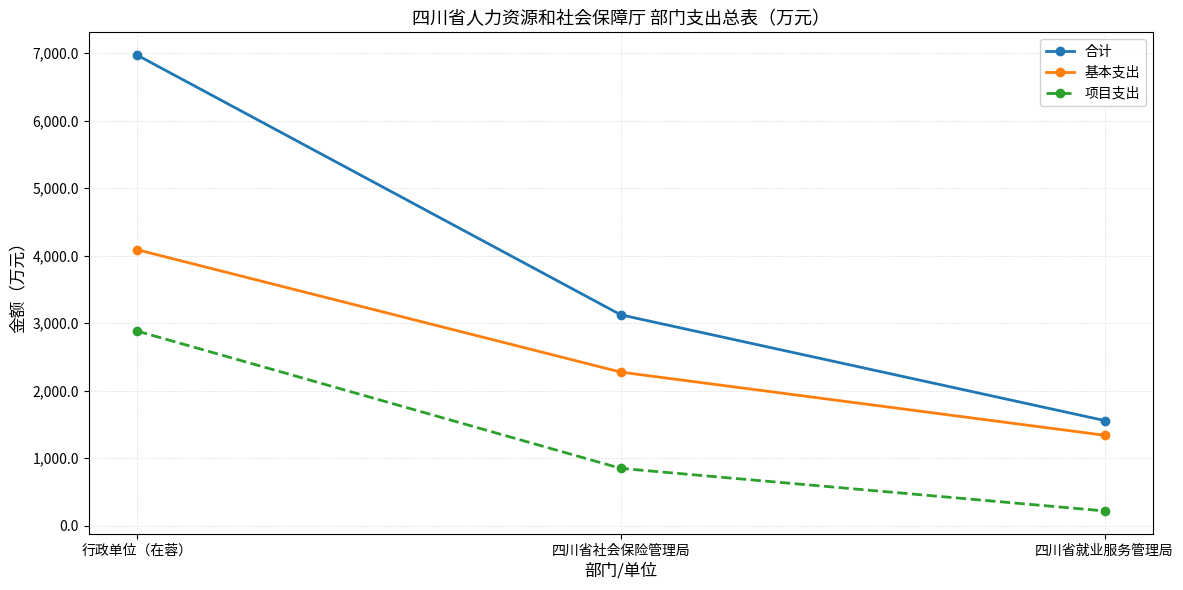

Which series has the widest spread of values?

合计